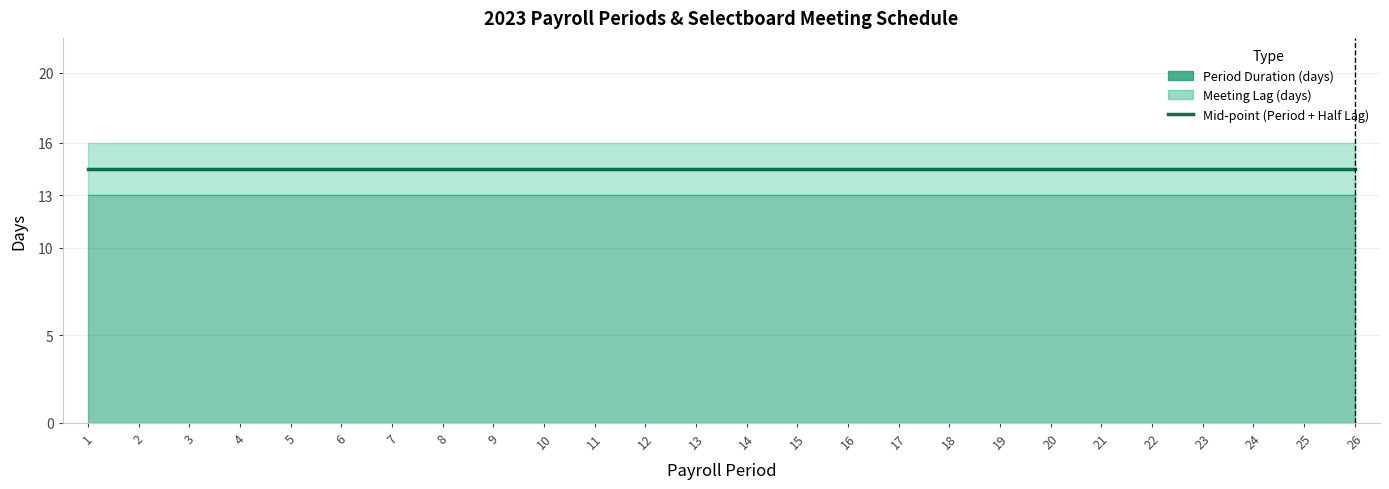

At which label is Meeting Lag (days) closest to 3?

1